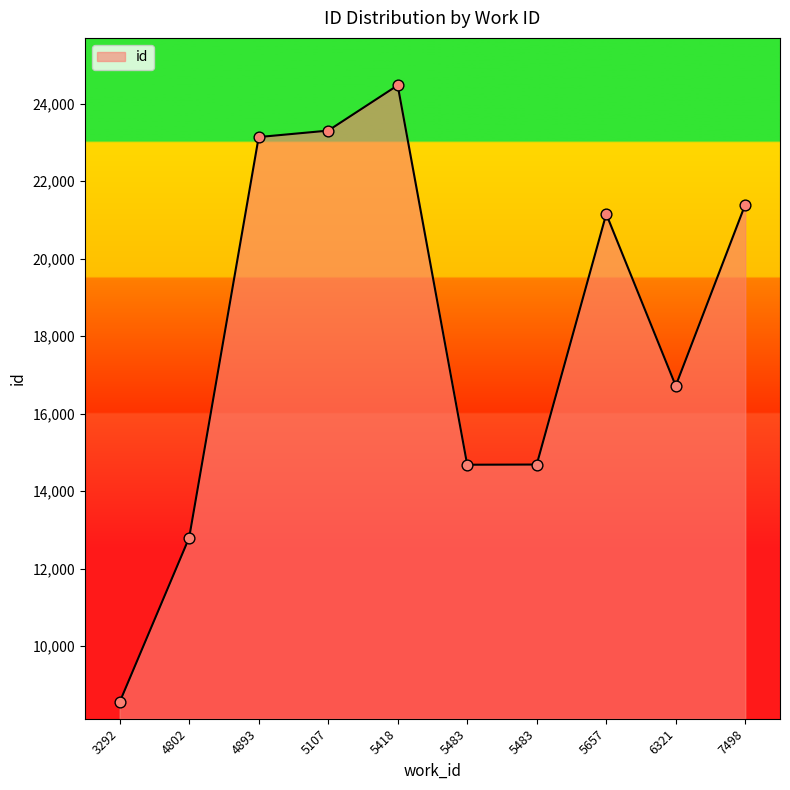

Approximately how many times larger is the value at 3292 compared to 4802?

0.7